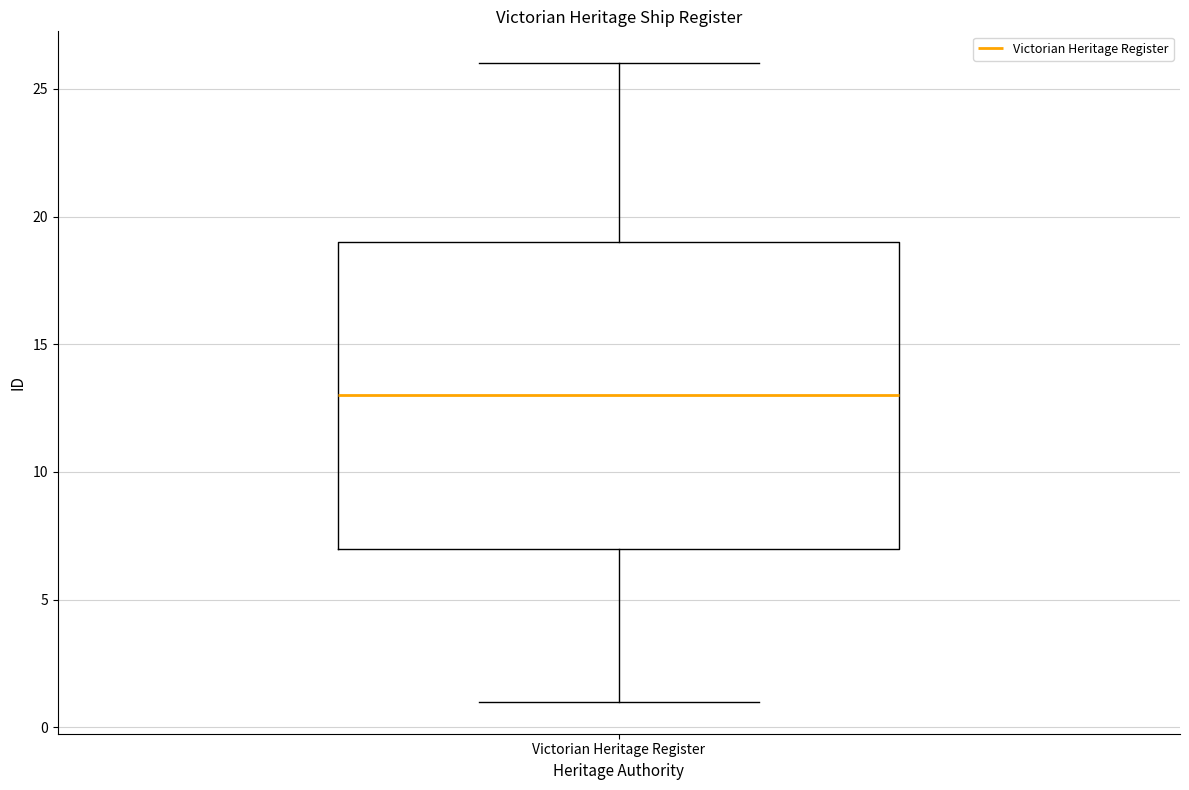

Where does the upper whisker of the box for Victorian Heritage Register end on the y-axis? The values are not printed on the chart, so give them approximately, as read against the axis.

26